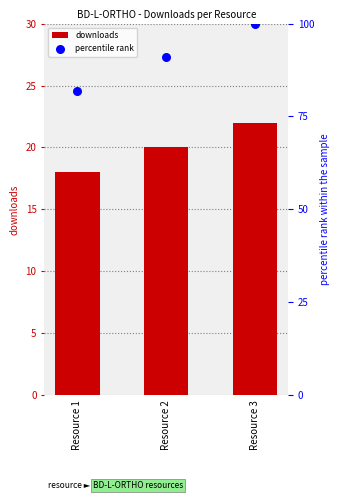

What is the total value across all series at Resource 3?

122.0